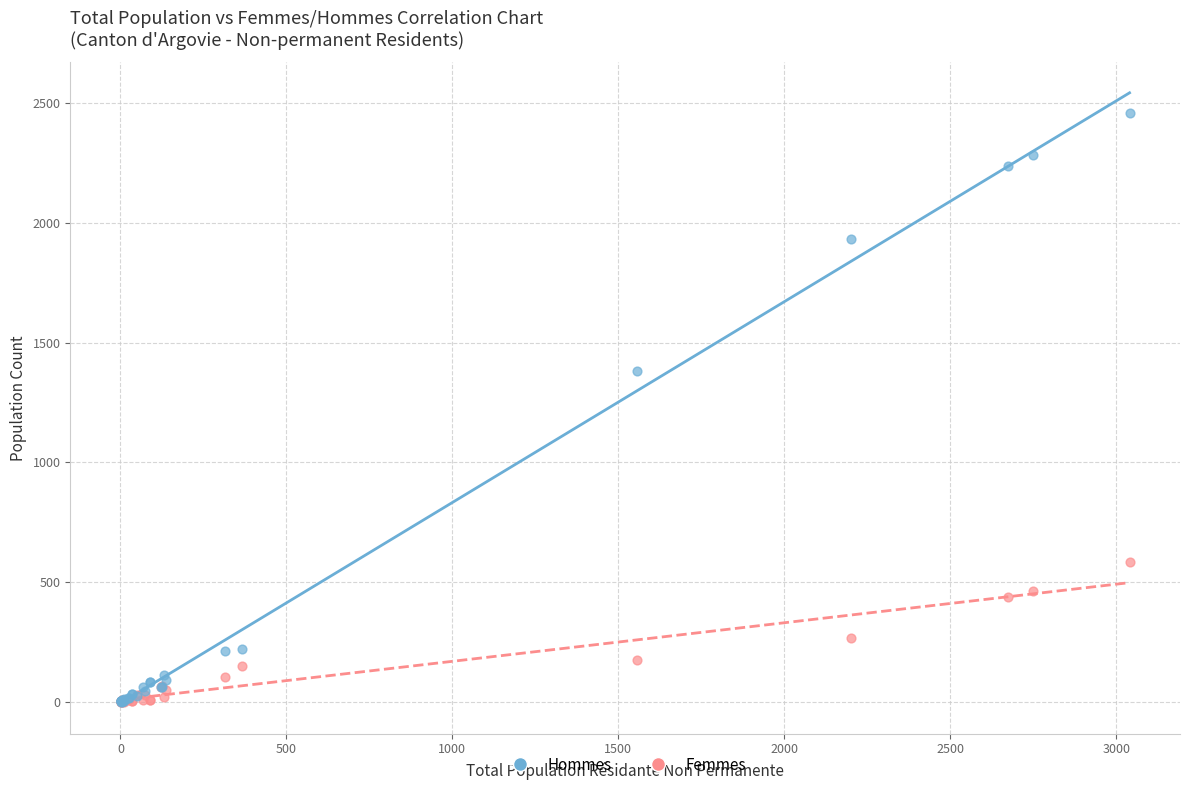

What are all the series names shown in the legend?

Hommes, Femmes